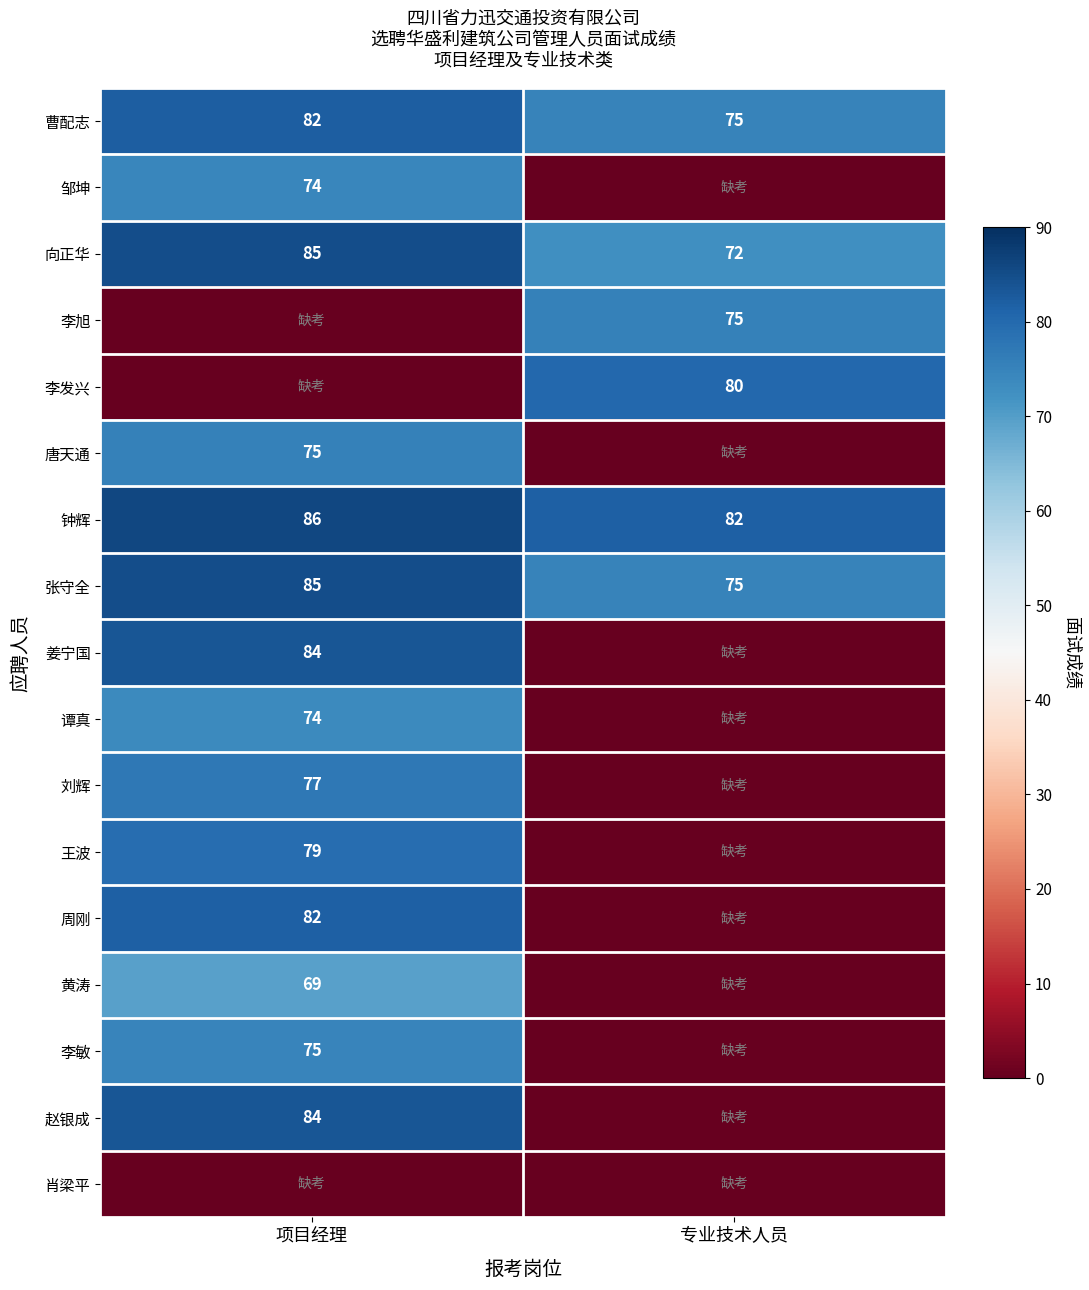

What is the difference between the 钟辉 values at 专业技术人员 and 项目经理?

4